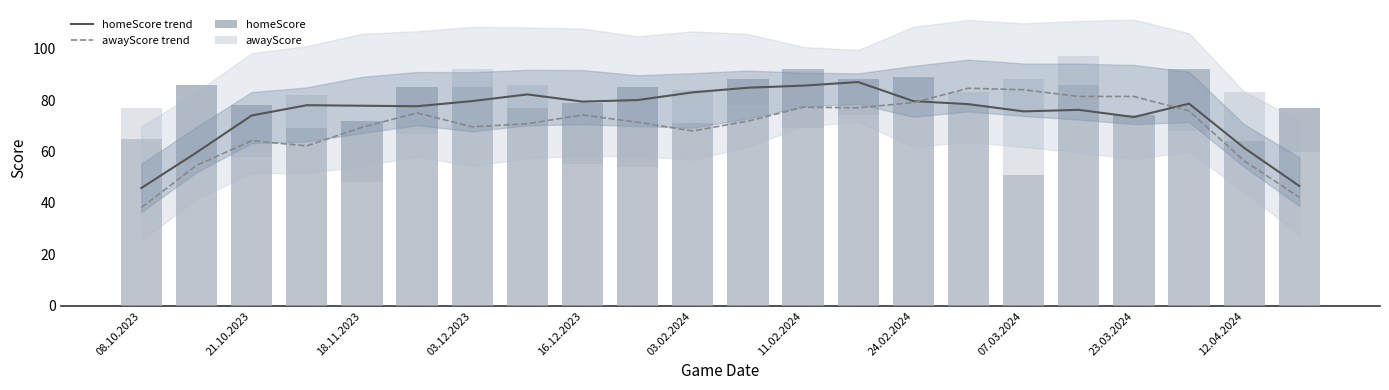

Rank the series at 11.02.2024 from lowest to highest value.

awayScore, awayScore trend, homeScore trend, homeScore